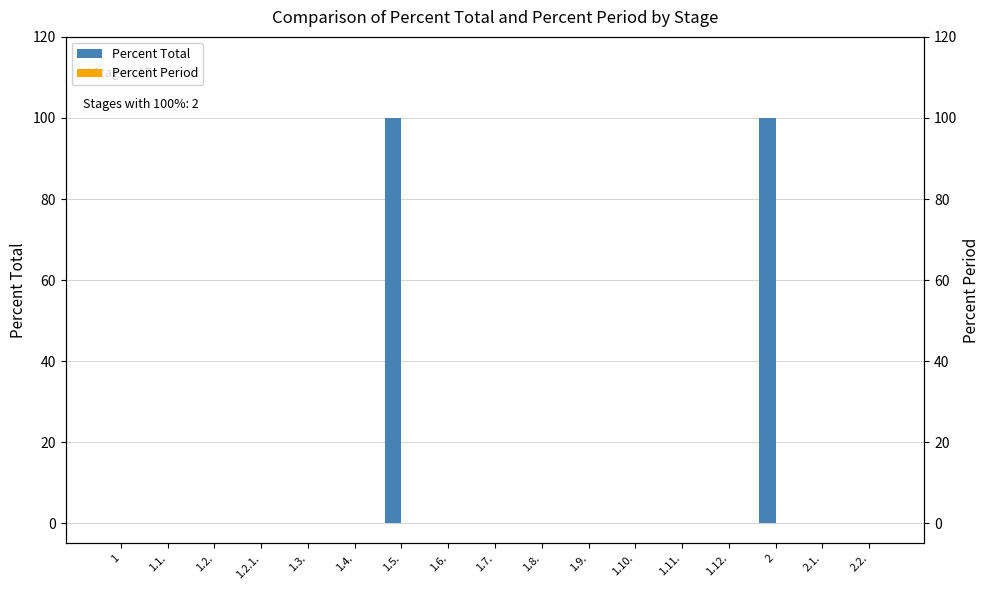

What position from the left is 1.5.?

7